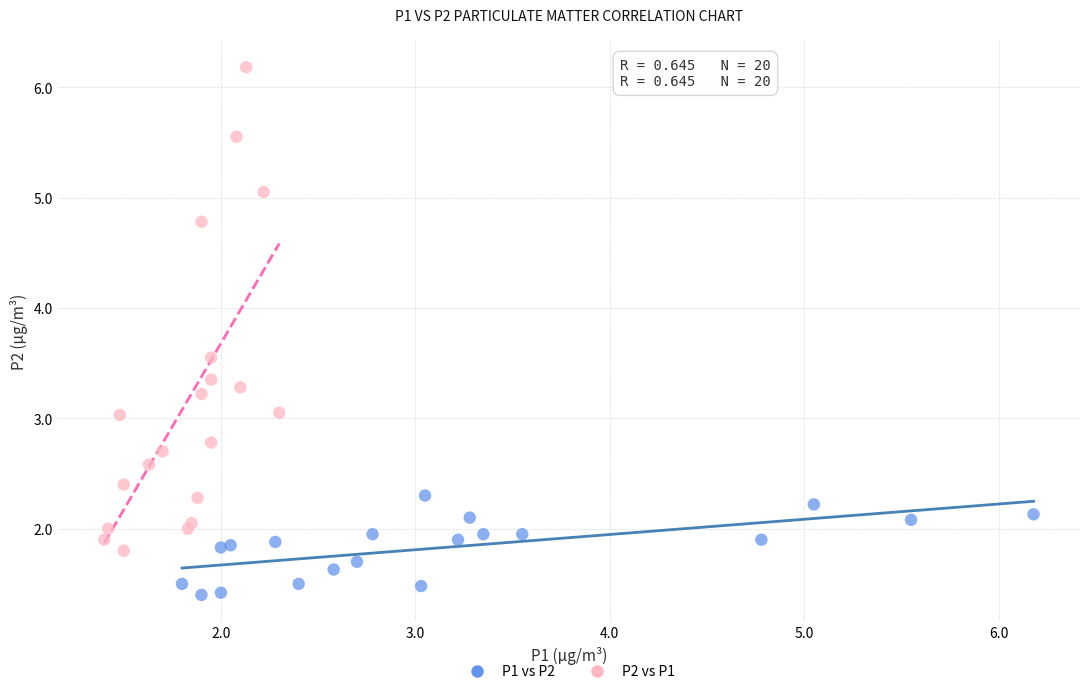

Which series reaches the maximum Y coordinate?

P2 vs P1